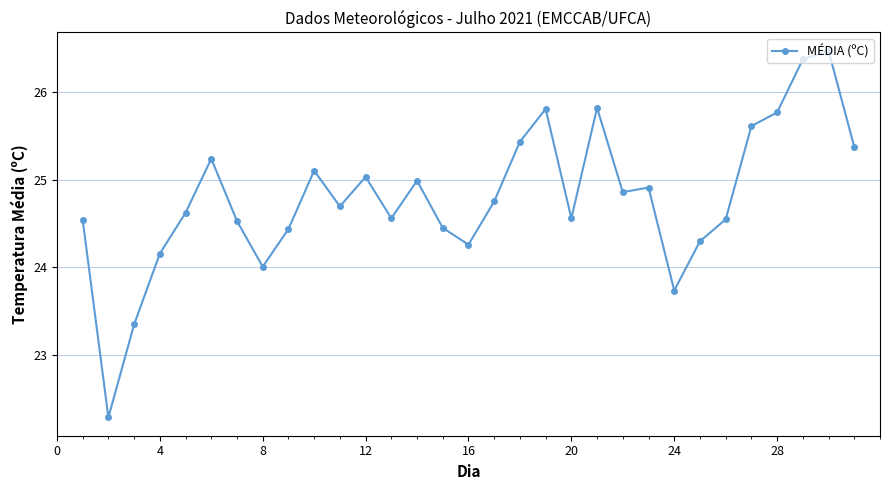

Count the number of data series in this chart.

1